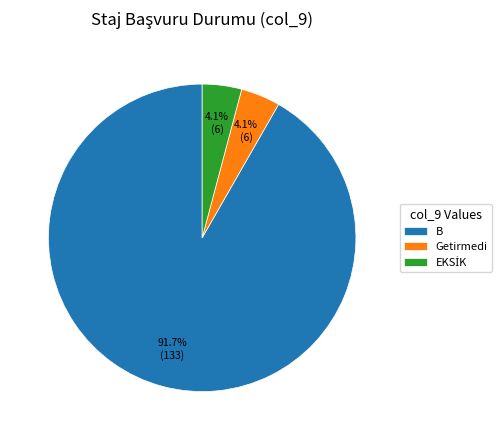

Do Getirmedi and B together represent more than half of the pie?

Yes